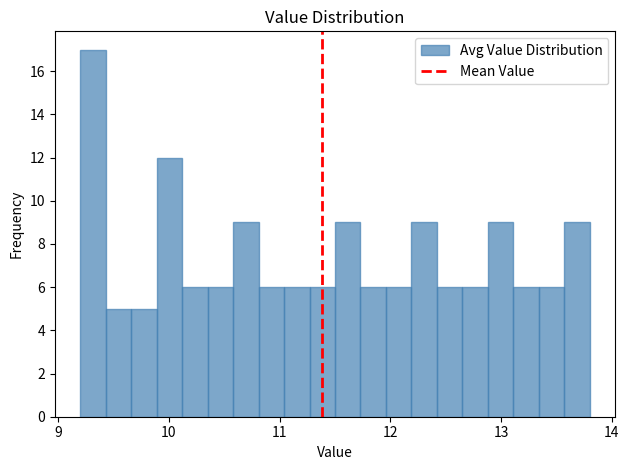

Around what value on the x-axis is the tallest bar? Give the approximate position of its centre, as read against the axis.

9.3